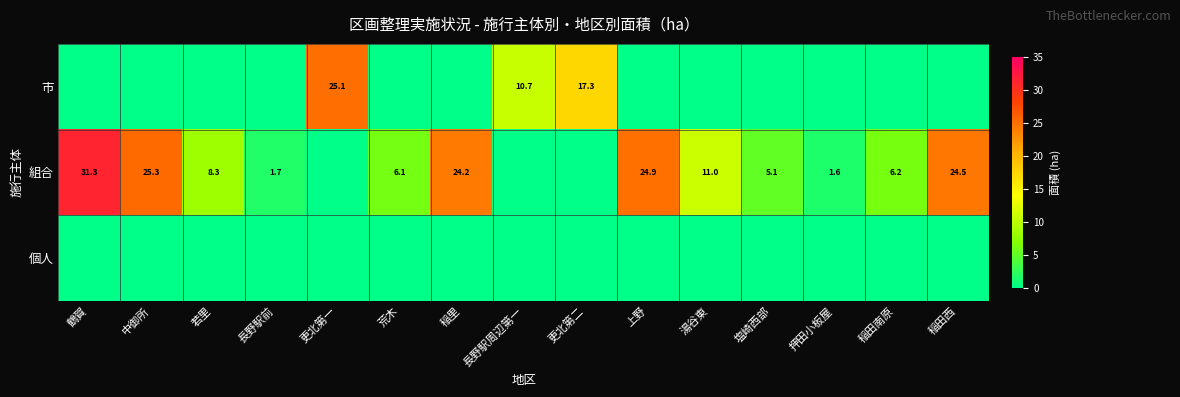

At how many categories does at least one series exceed 23?

6